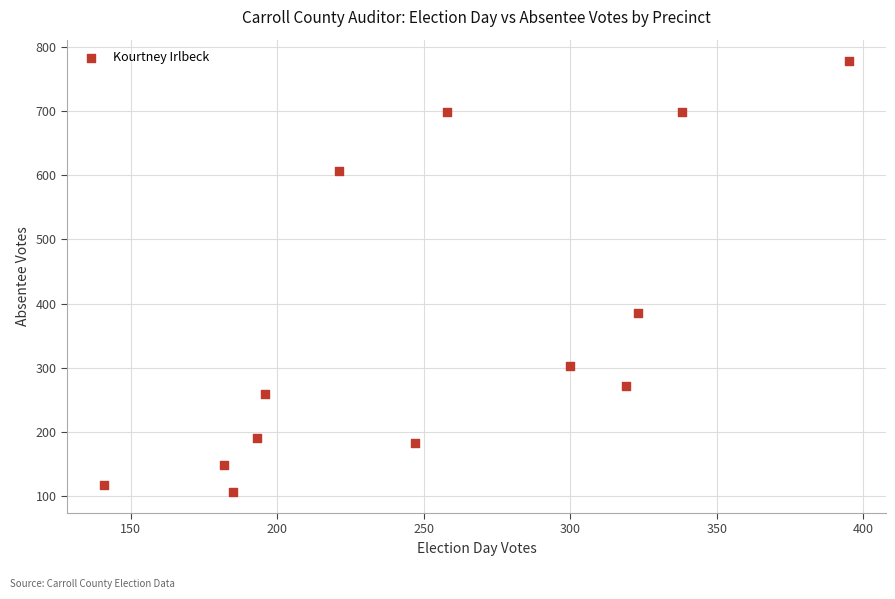

What Y value in the scatter plot is closest to 442?

385